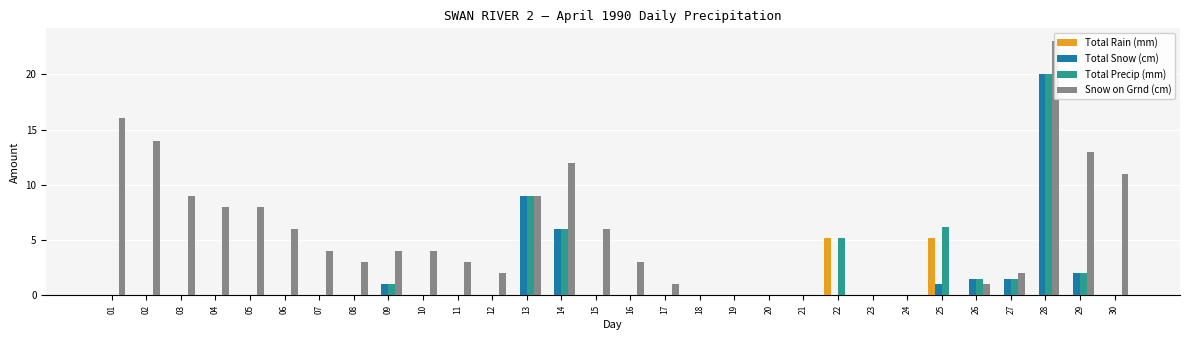

How many series are shown in this chart?

4